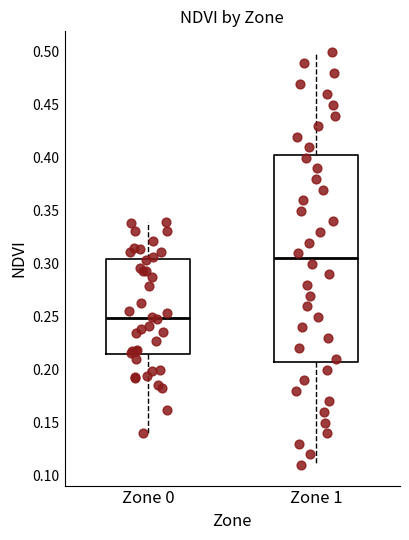

Reading left to right, read every box against the y-axis: the position of its median line, the range the box covers, and the ends of its whiskers. The values are not printed on the chart, so give them approximately, as read against the axis.

Zone 0: median 0.250, box 0.215 to 0.305, whiskers 0.140 to 0.340
Zone 1: median 0.305, box 0.210 to 0.405, whiskers 0.110 to 0.500